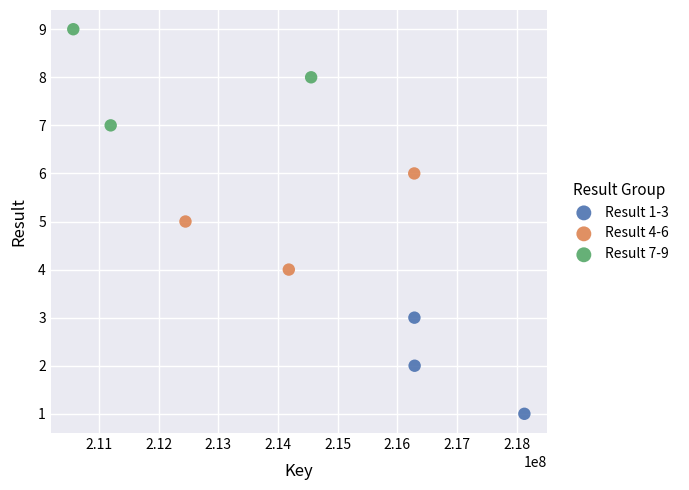

Which series reaches the minimum Y coordinate?

Result 1-3